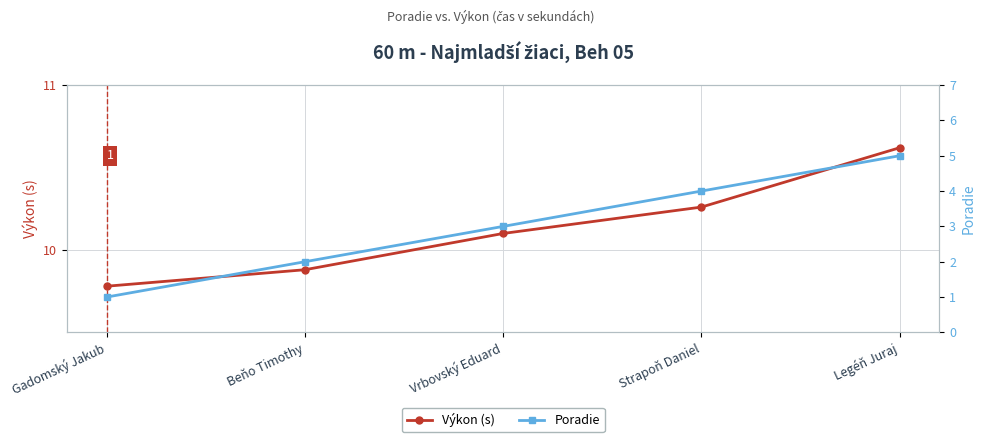

Reading left to right, list all the values displayed in this chart.

Výkon (s): 9.8	9.9	10.1	10.3	10.6
Poradie: 1.0	2.0	3.0	4.0	5.0